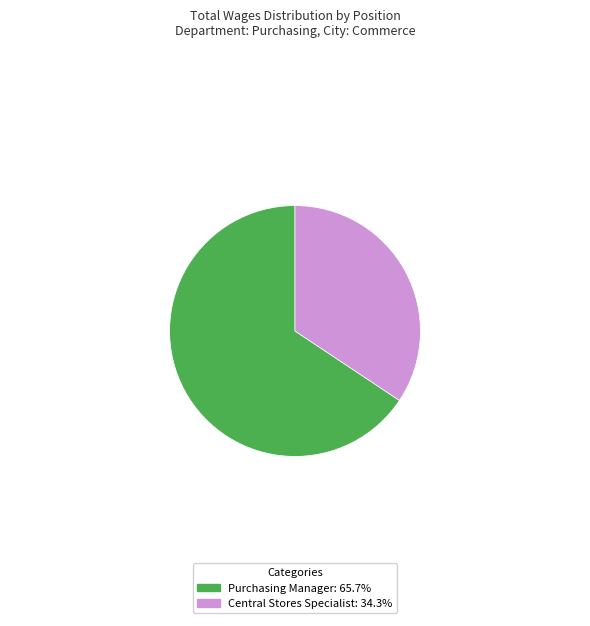

Count the number of slices in the pie.

2